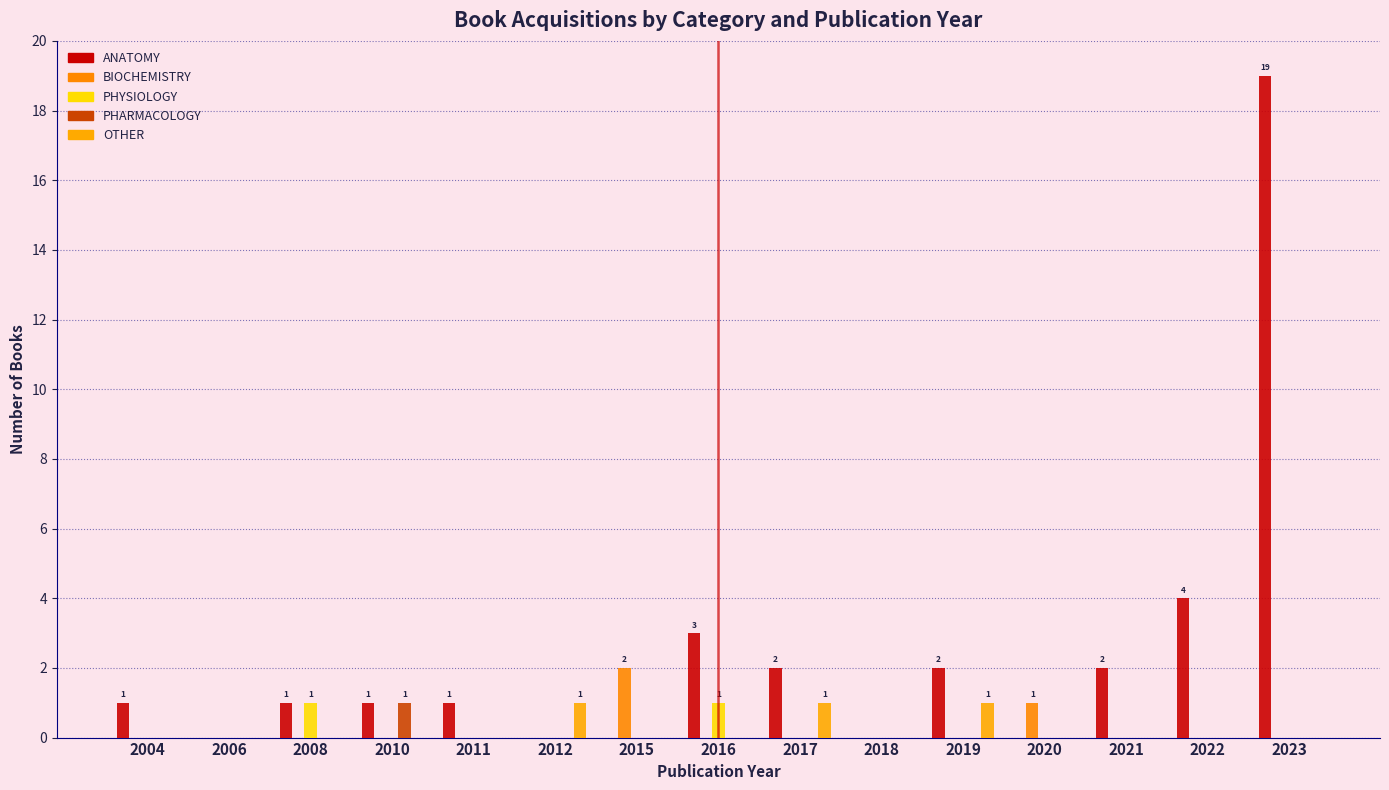

Which category has the highest value across all series?

2023